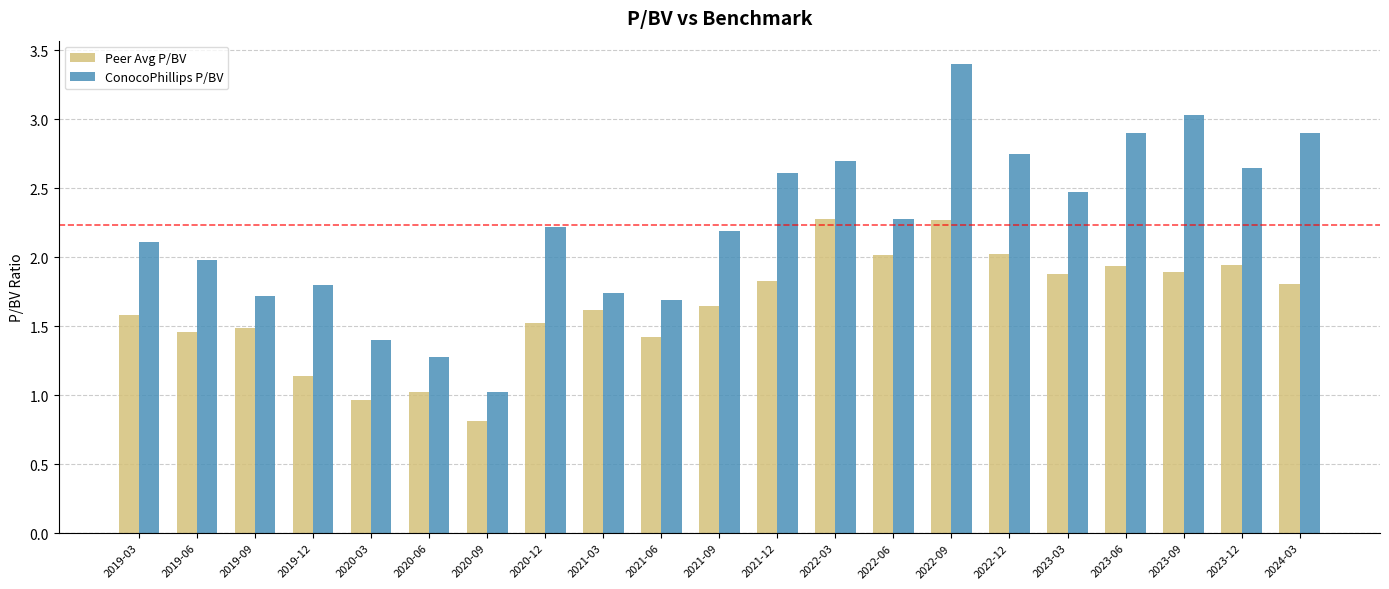

What is the total value across all series at 2024-03?

4.7